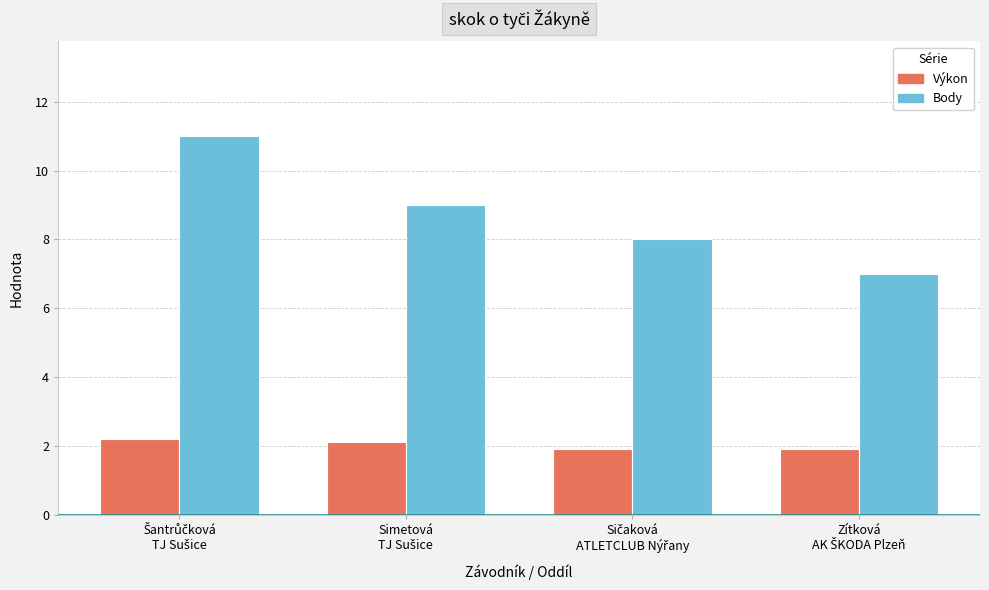

What is the difference between the maximum and minimum values in the Body series?

4.0